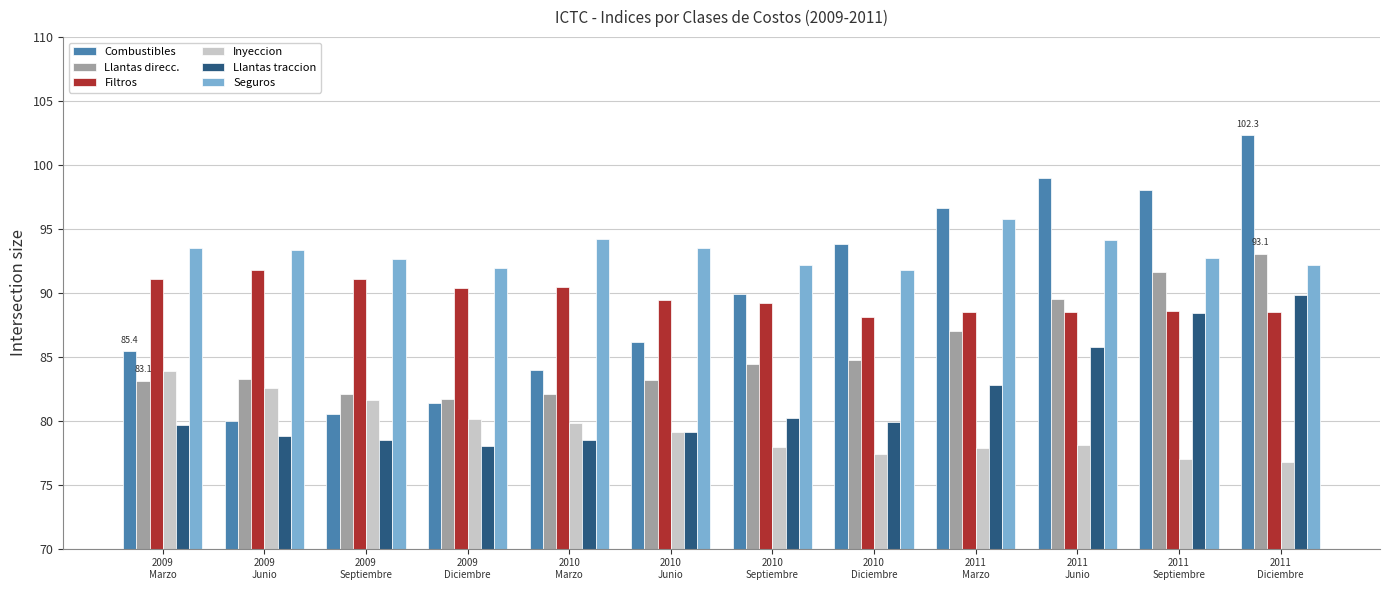

What is the difference between the highest and lowest values at 2010
Septiembre?

14.3